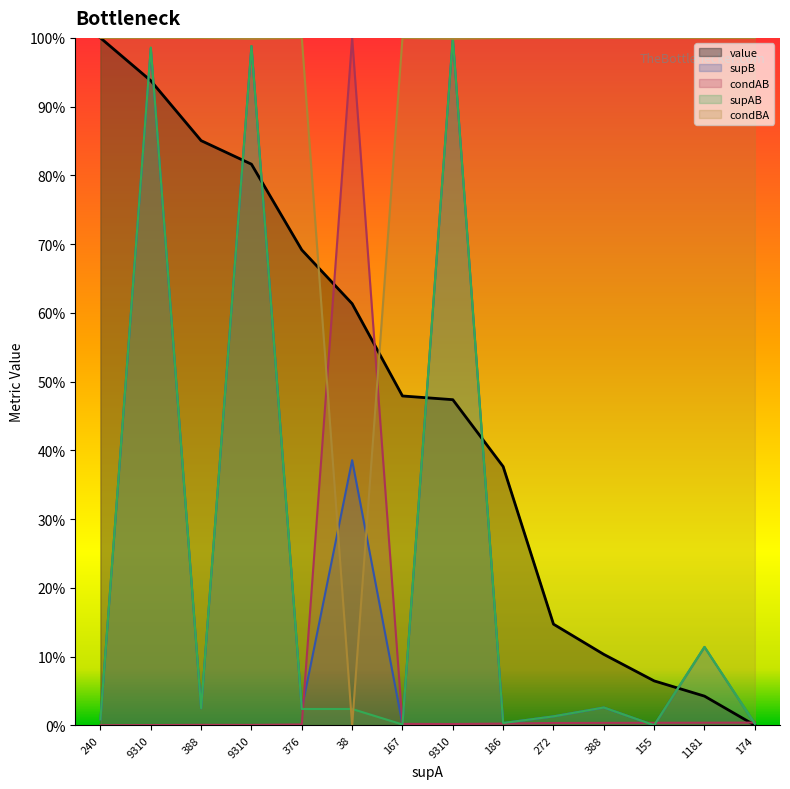

Where is supAB nearest to the value 0?

155